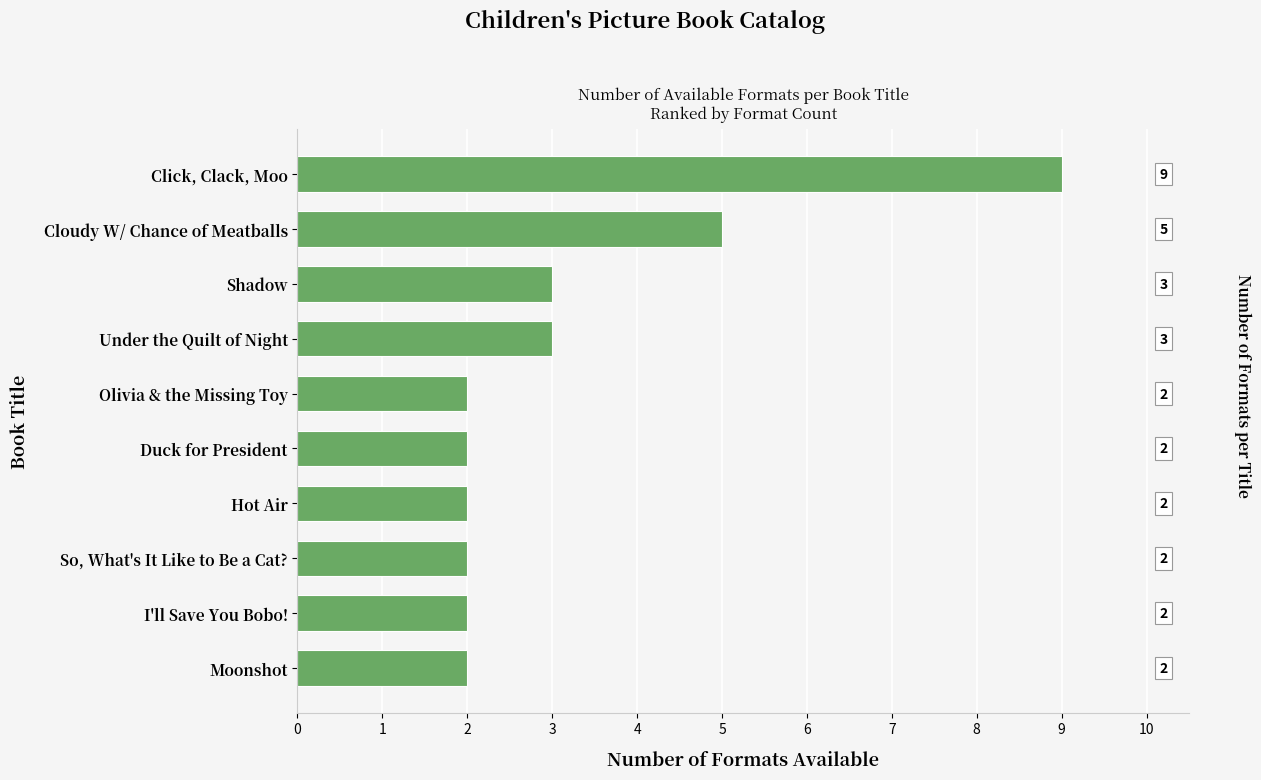

At which label is the value closest to 5?

Cloudy W/ Chance of Meatballs